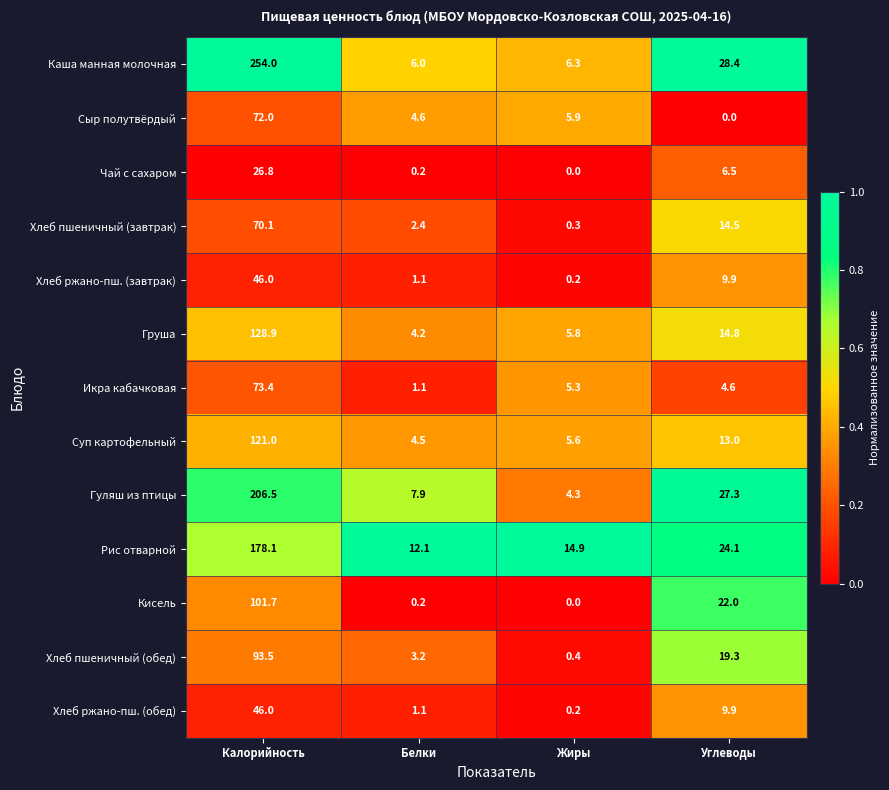

Which category has the lowest value in the Чай с сахаром series?

Жиры